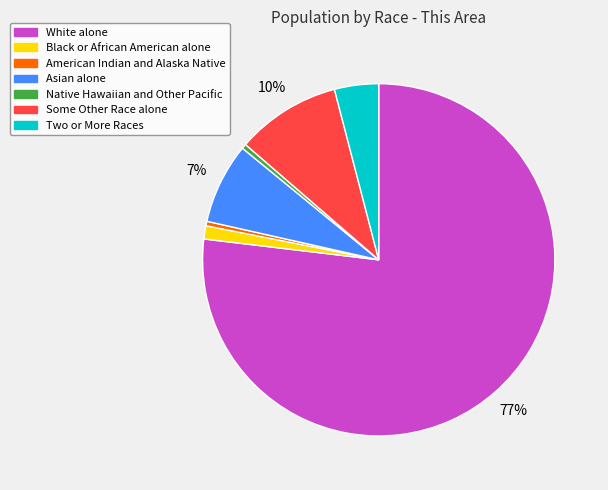

Is there any slice that represents more than half of the pie?

Yes